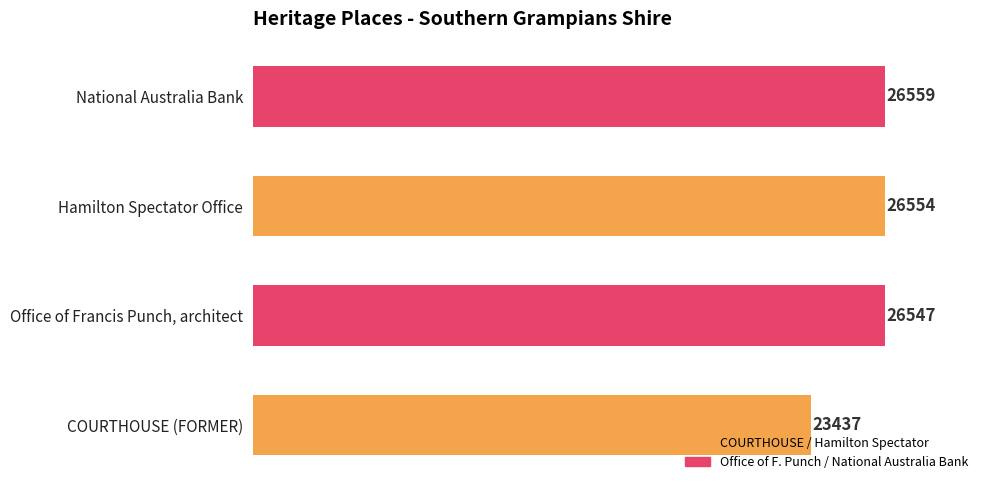

At which category does the chart reach its peak across all series?

National Australia Bank